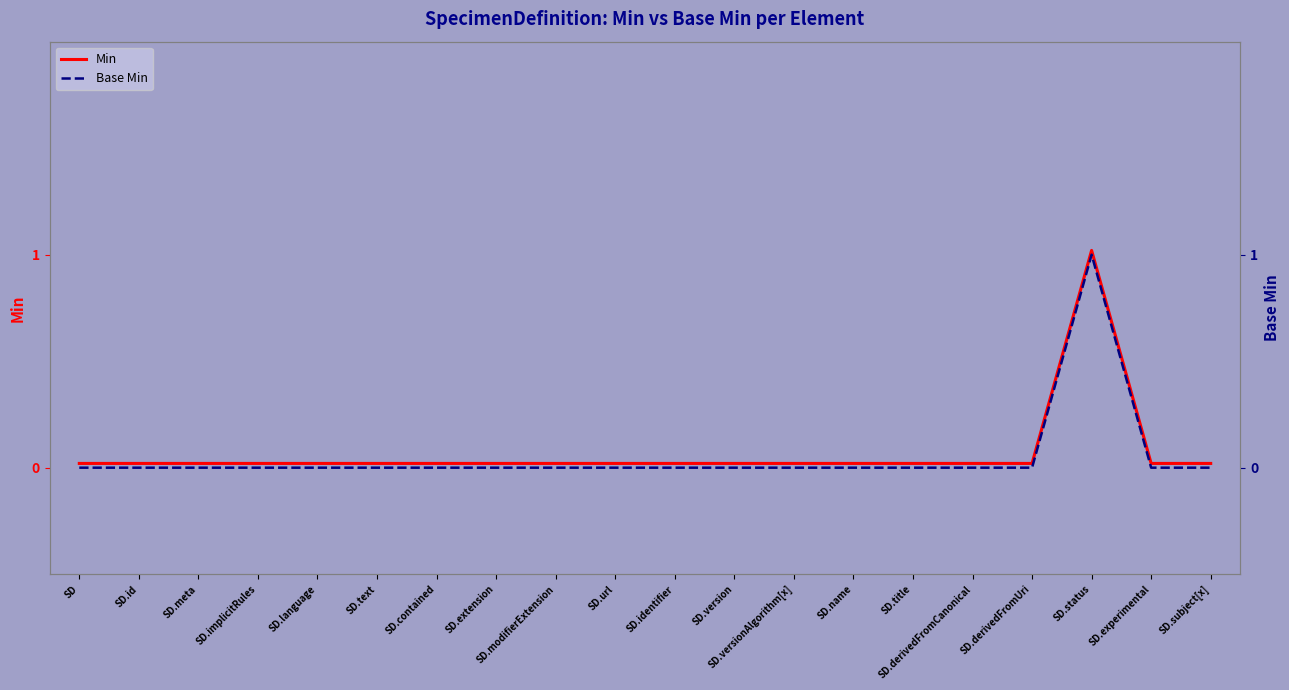

At how many categories does at least one series exceed 0?

20